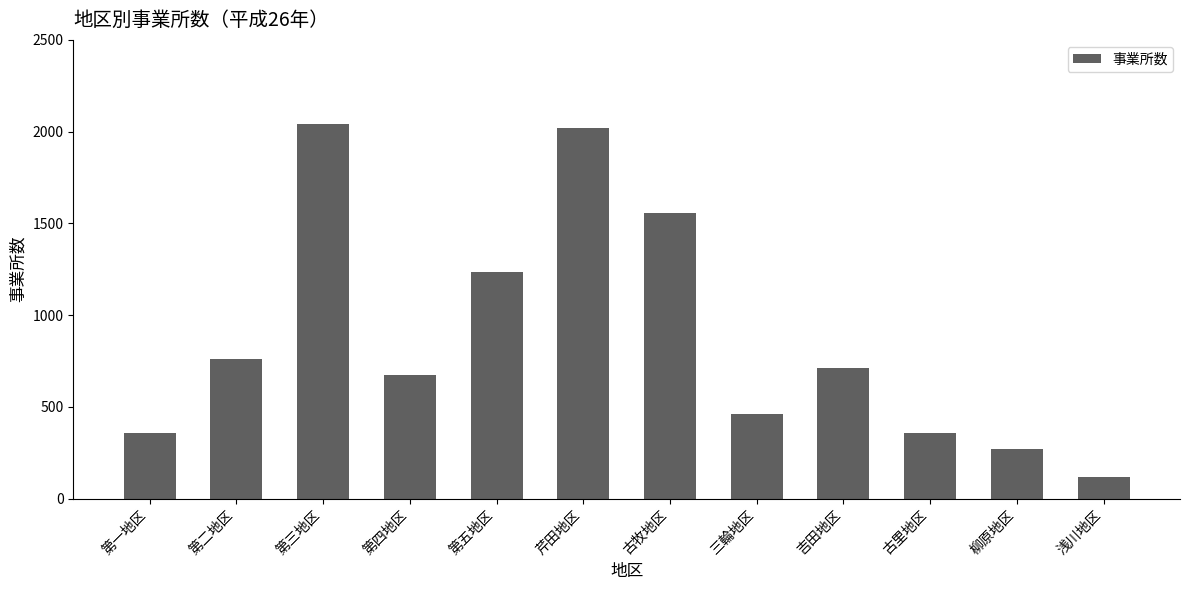

How many categories are shown in the chart?

12